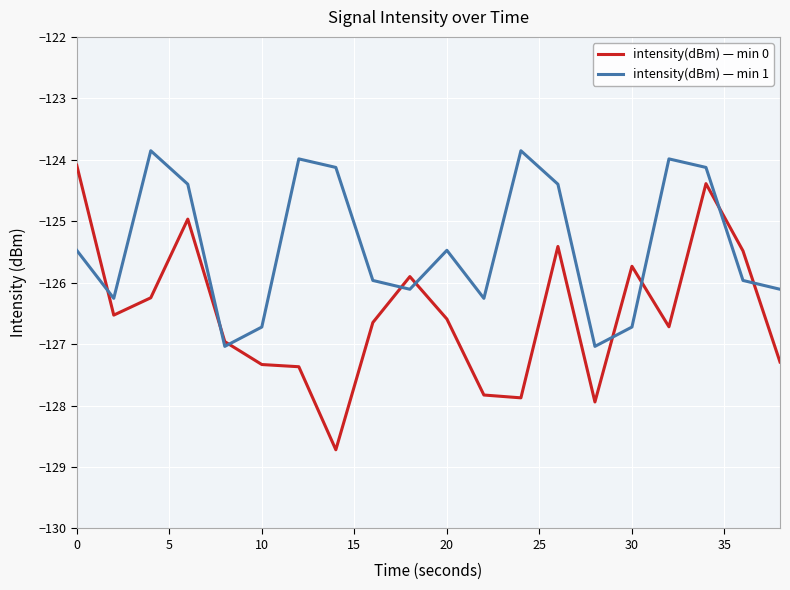

Rank the series by their average value, from lowest to highest.

intensity(dBm) — min 0, intensity(dBm) — min 1